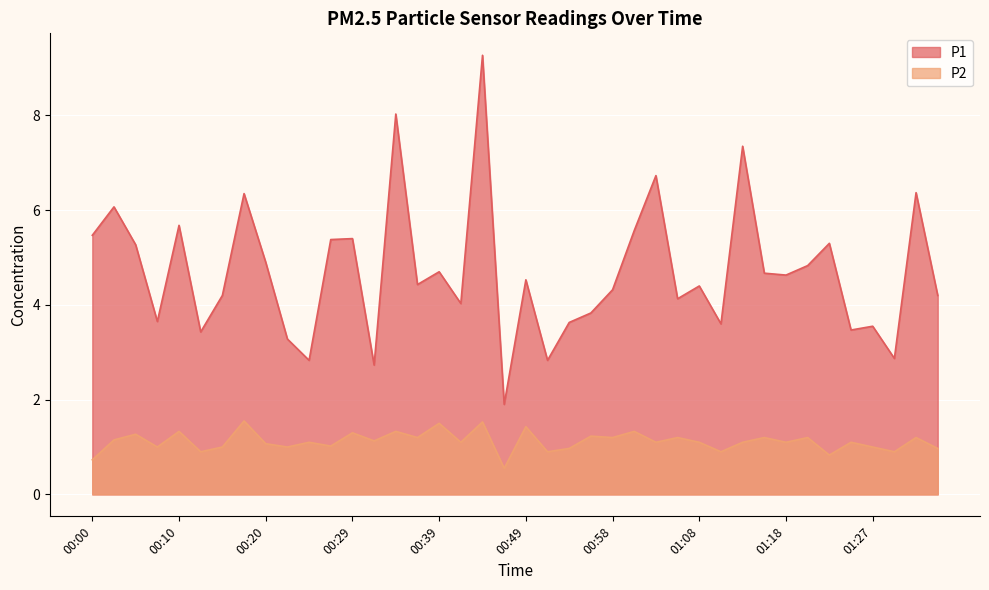

What is the spread (max minus min) of values at 00:10?

4.3